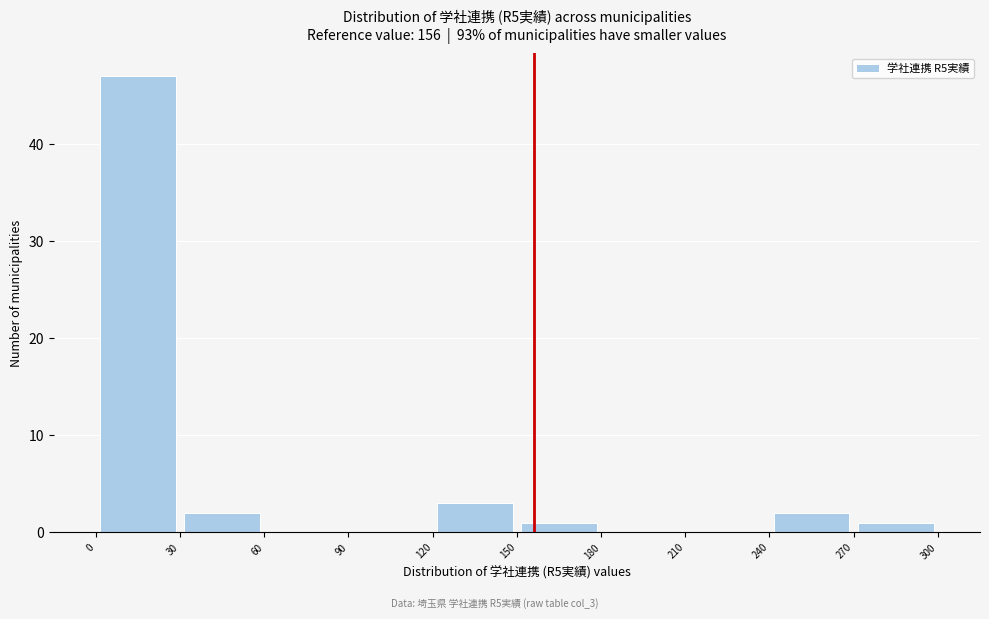

Reading left to right, transcribe this chart: for each bar, give the range it covers on the x-axis and its height. The values are not printed on the chart, so give them approximately, as read against the axis.

0 to 30: 47
30 to 60: 2
60 to 90: 0
90 to 120: 0
120 to 150: 3
150 to 180: 1
180 to 210: 0
210 to 240: 0
240 to 270: 2
270 to 300: 1